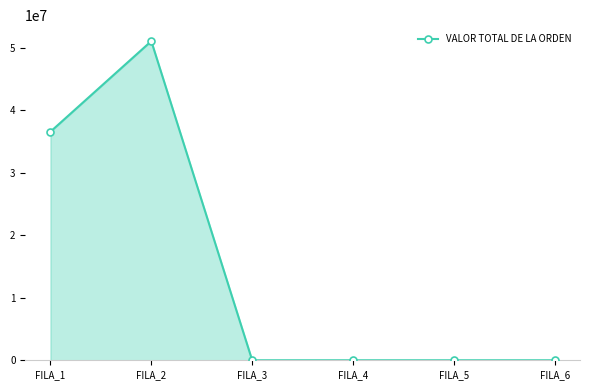

Does the chart have visible grid lines?

No